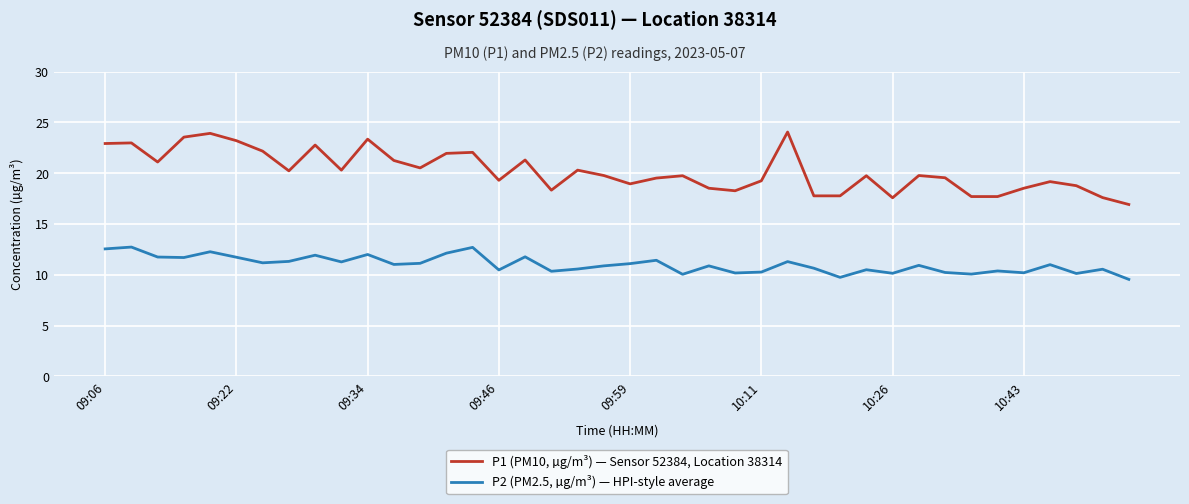

What is the lowest value of the P2 (PM2.5, µg/m³) — HPI-style average series?

9.6